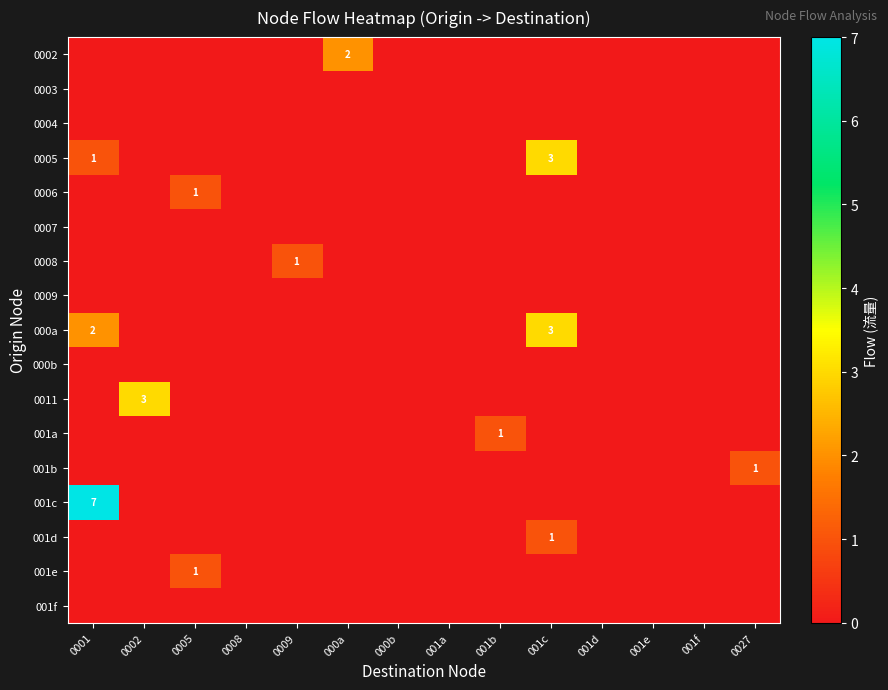

Rank the categories by 0007 value from highest to lowest.

0001, 0002, 0005, 0008, 0009, 000a, 000b, 001a, 001b, 001c, 001d, 001e, 001f, 0027